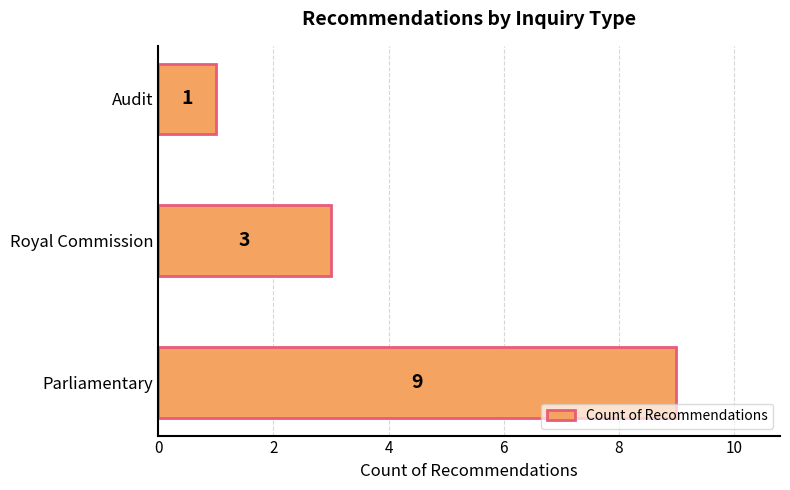

Which has a higher value, Royal Commission or Parliamentary?

Parliamentary